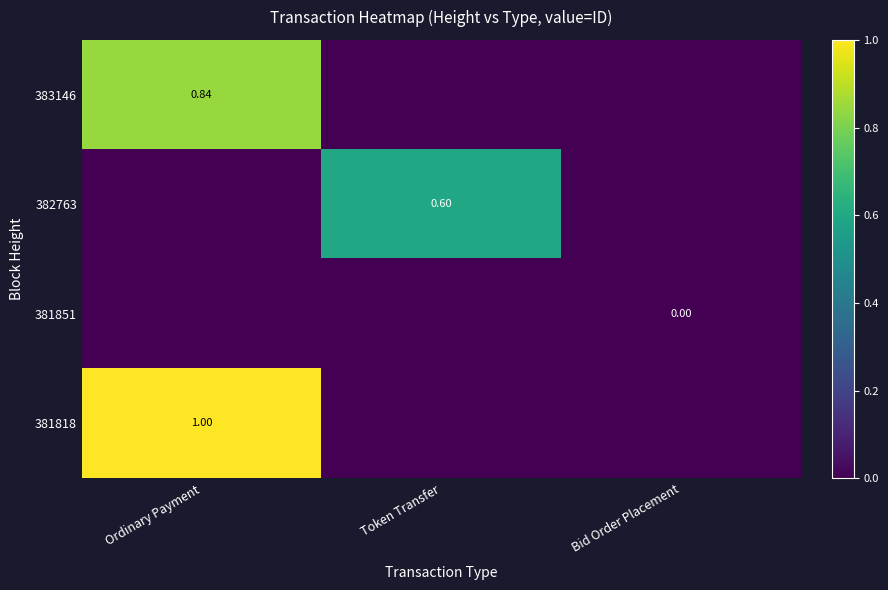

Which series has the largest total across all categories?

381818